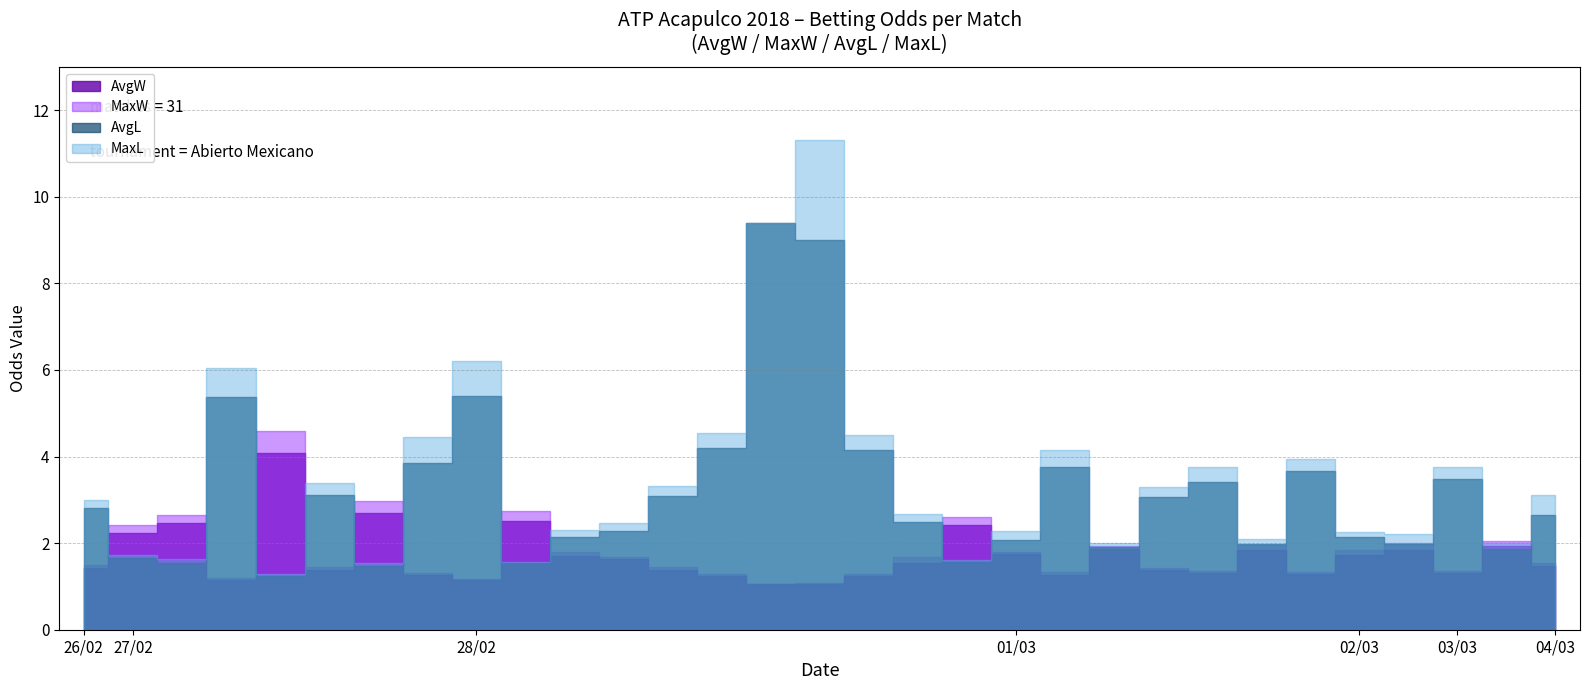

At how many categories does at least one series exceed 6?

4